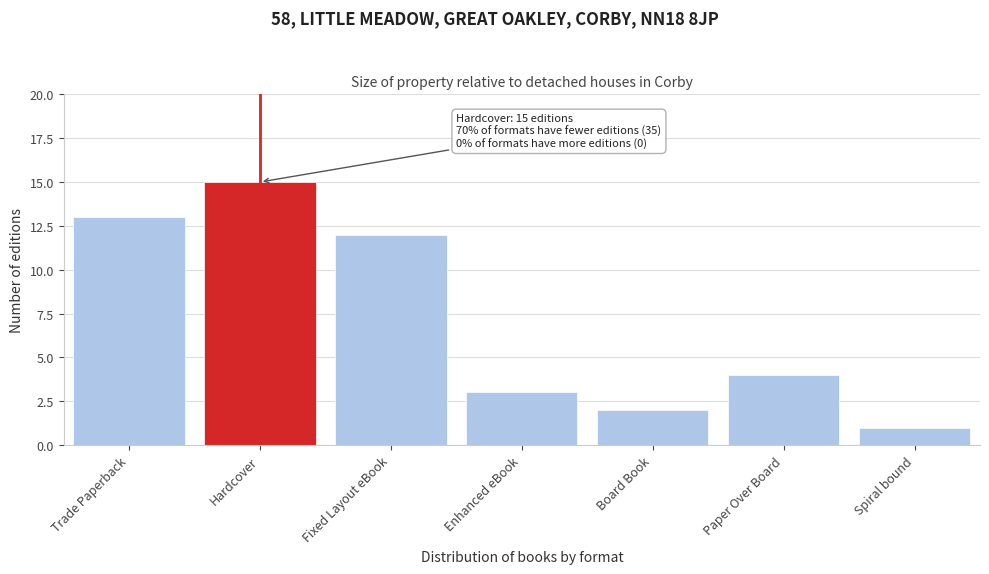

Reading left to right, transcribe all the data shown in this chart.

Trade Paperback=13	Hardcover=15	Fixed Layout eBook=12	Enhanced eBook=3	Board Book=2	Paper Over Board=4	Spiral bound=1